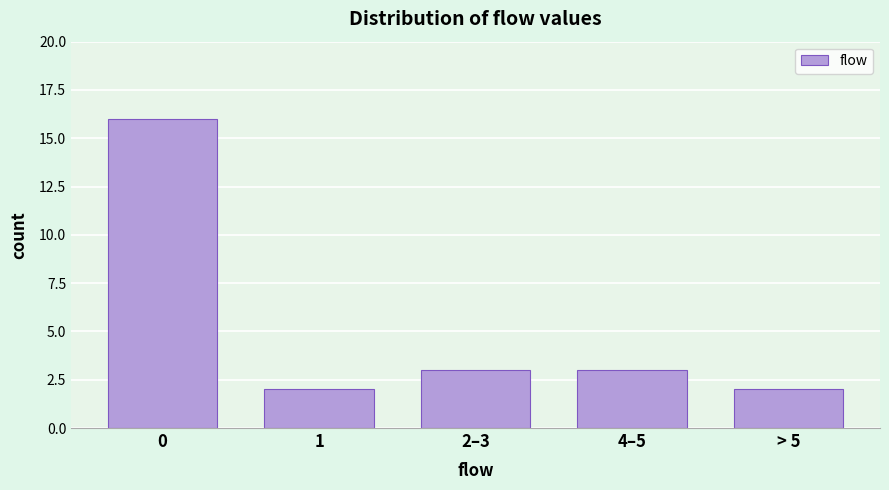

Reading right to left, what are all the values shown in this chart?

> 5=2	4–5=3	2–3=3	1=2	0=16